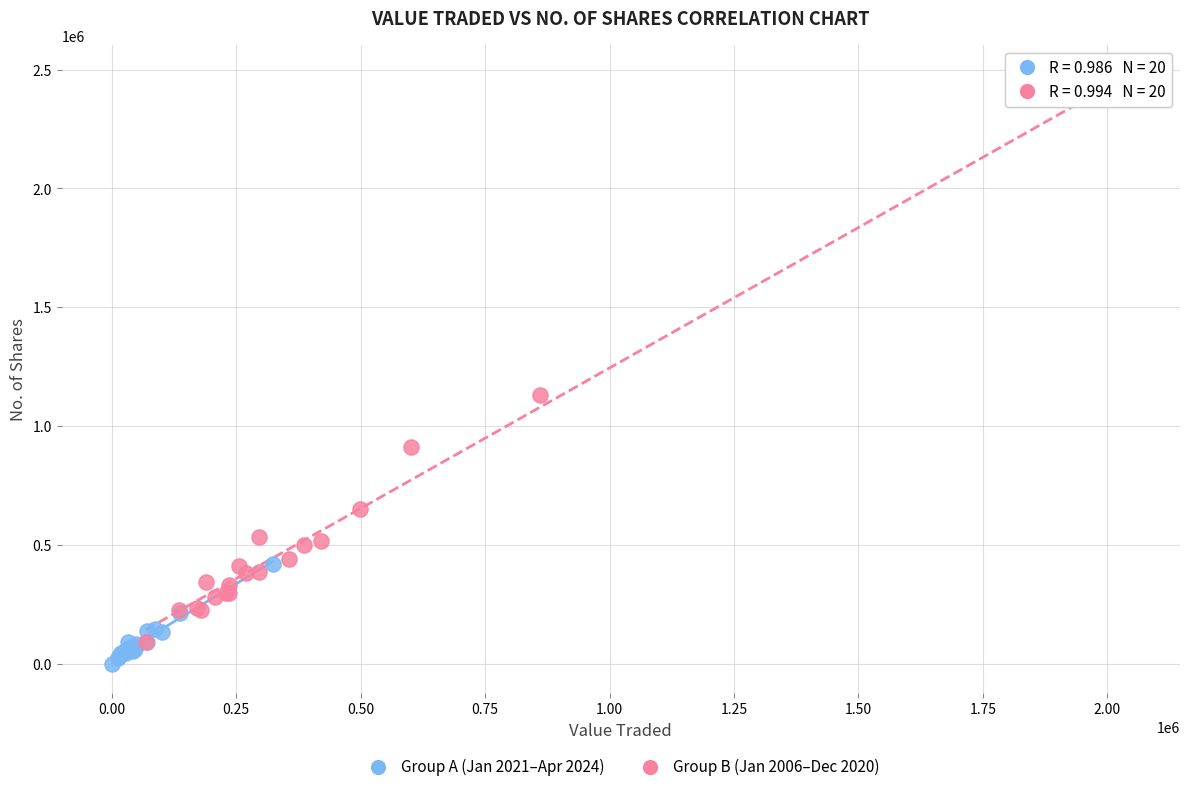

Which series reaches the maximum Y coordinate?

Group B (Jan 2006–Dec 2020)